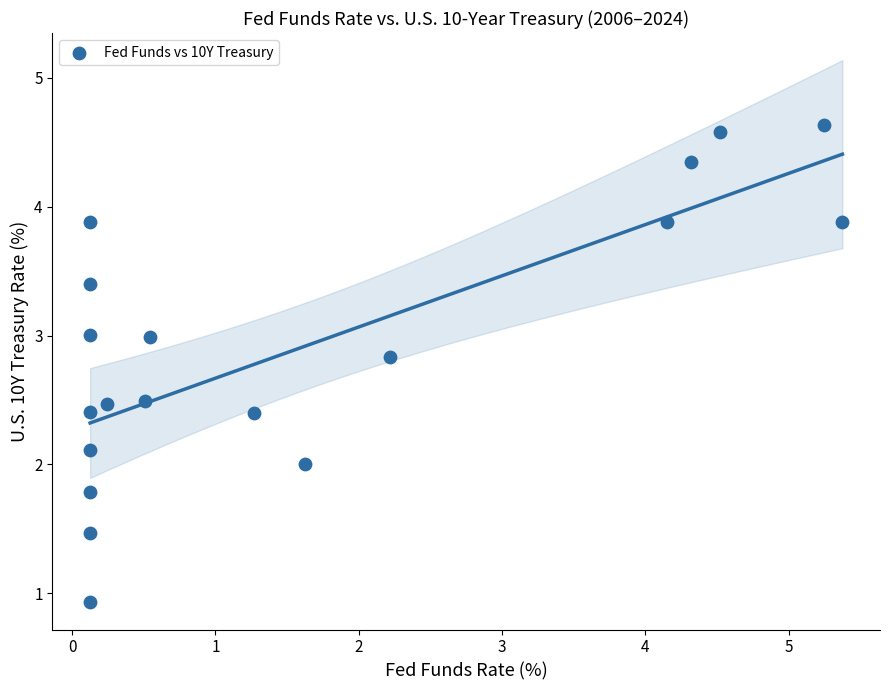

What is the range of Y values (max minus min)?

3.7